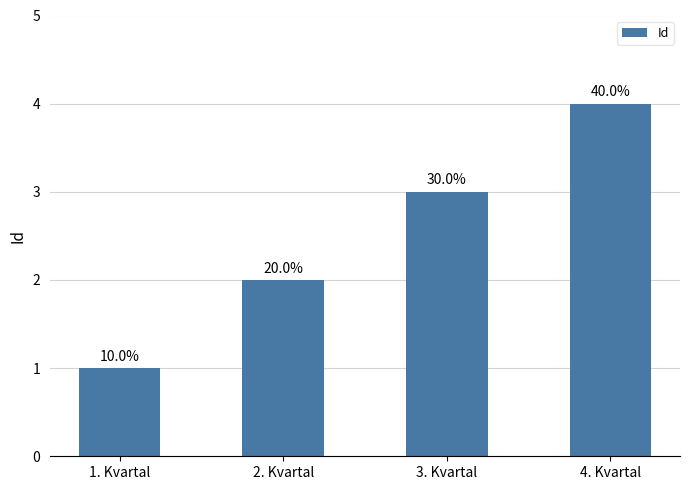

Where does the data first go above 3?

4. Kvartal